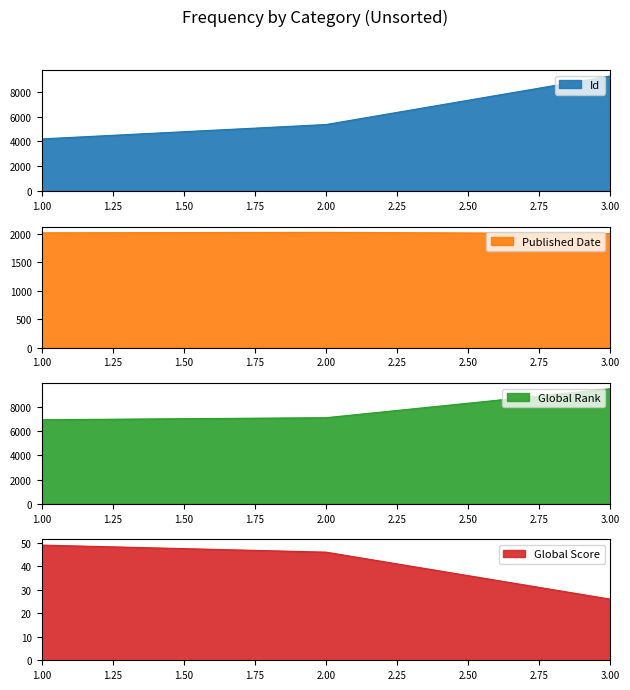

Which series changed the most between 1 and 3?

Id